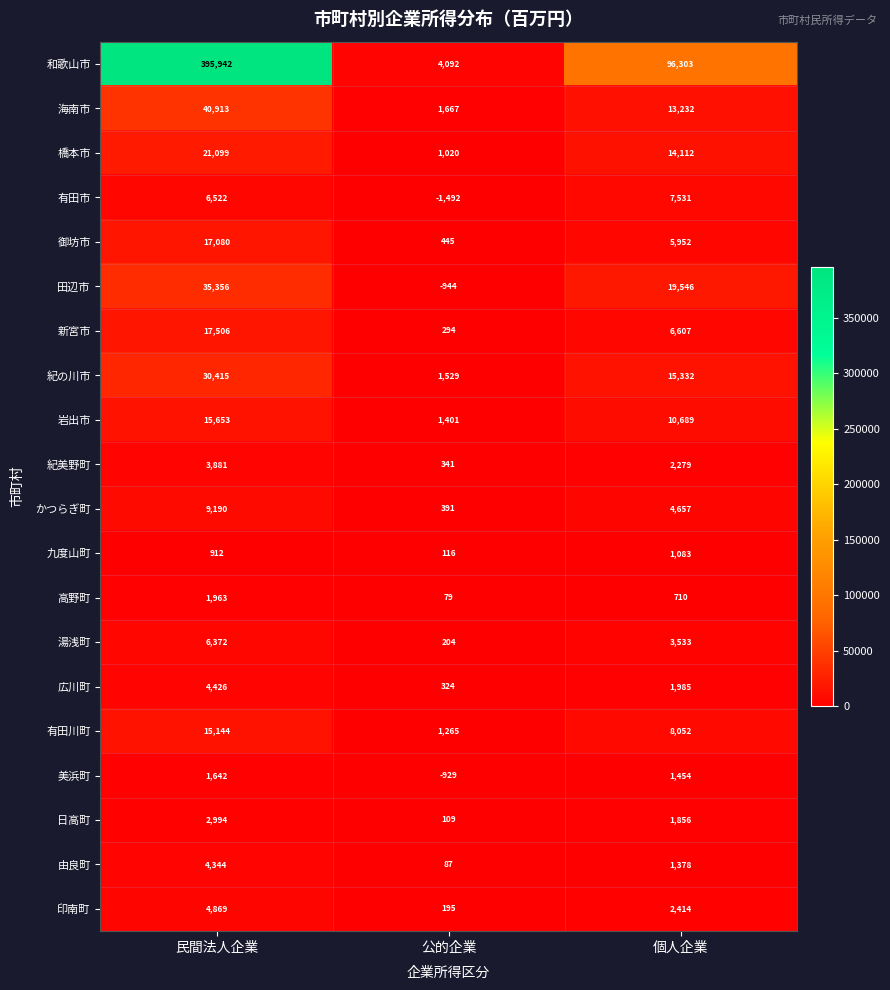

How many data points does each series have?

3